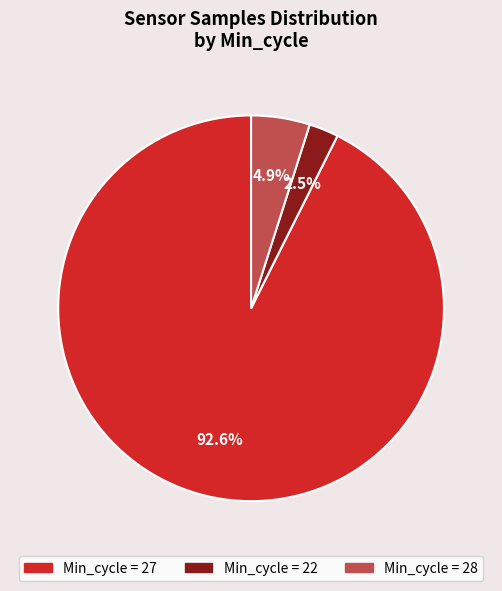

Count the number of slices in the pie.

3